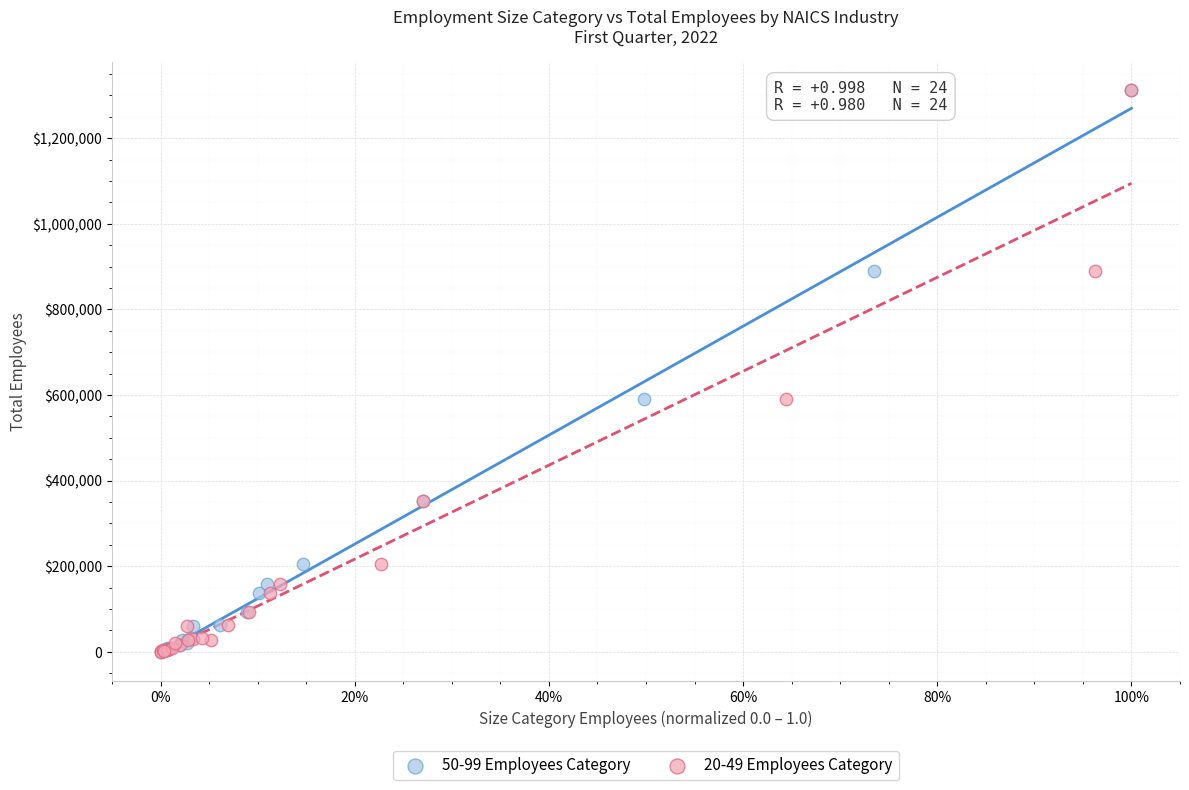

What are all the series names shown in the legend?

50-99 Employees Category, 20-49 Employees Category